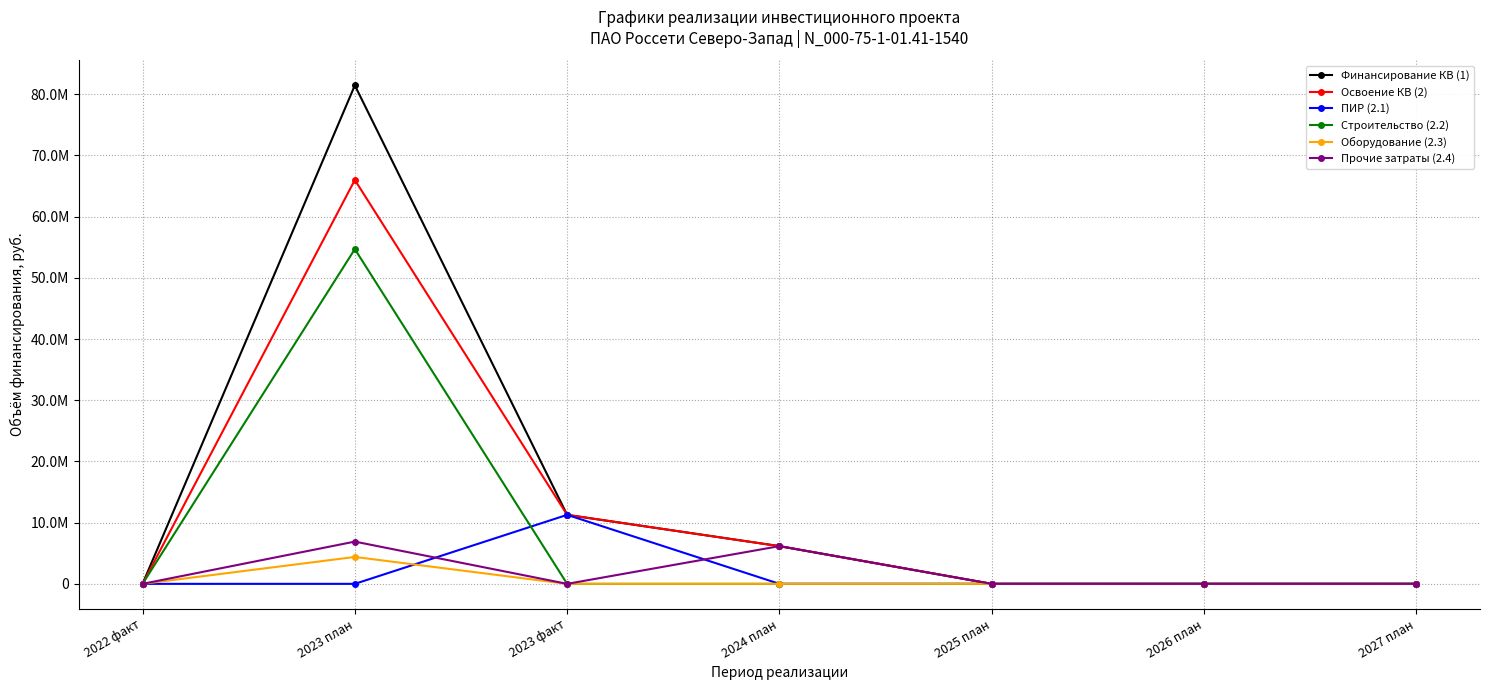

Does the chart have visible grid lines?

Yes